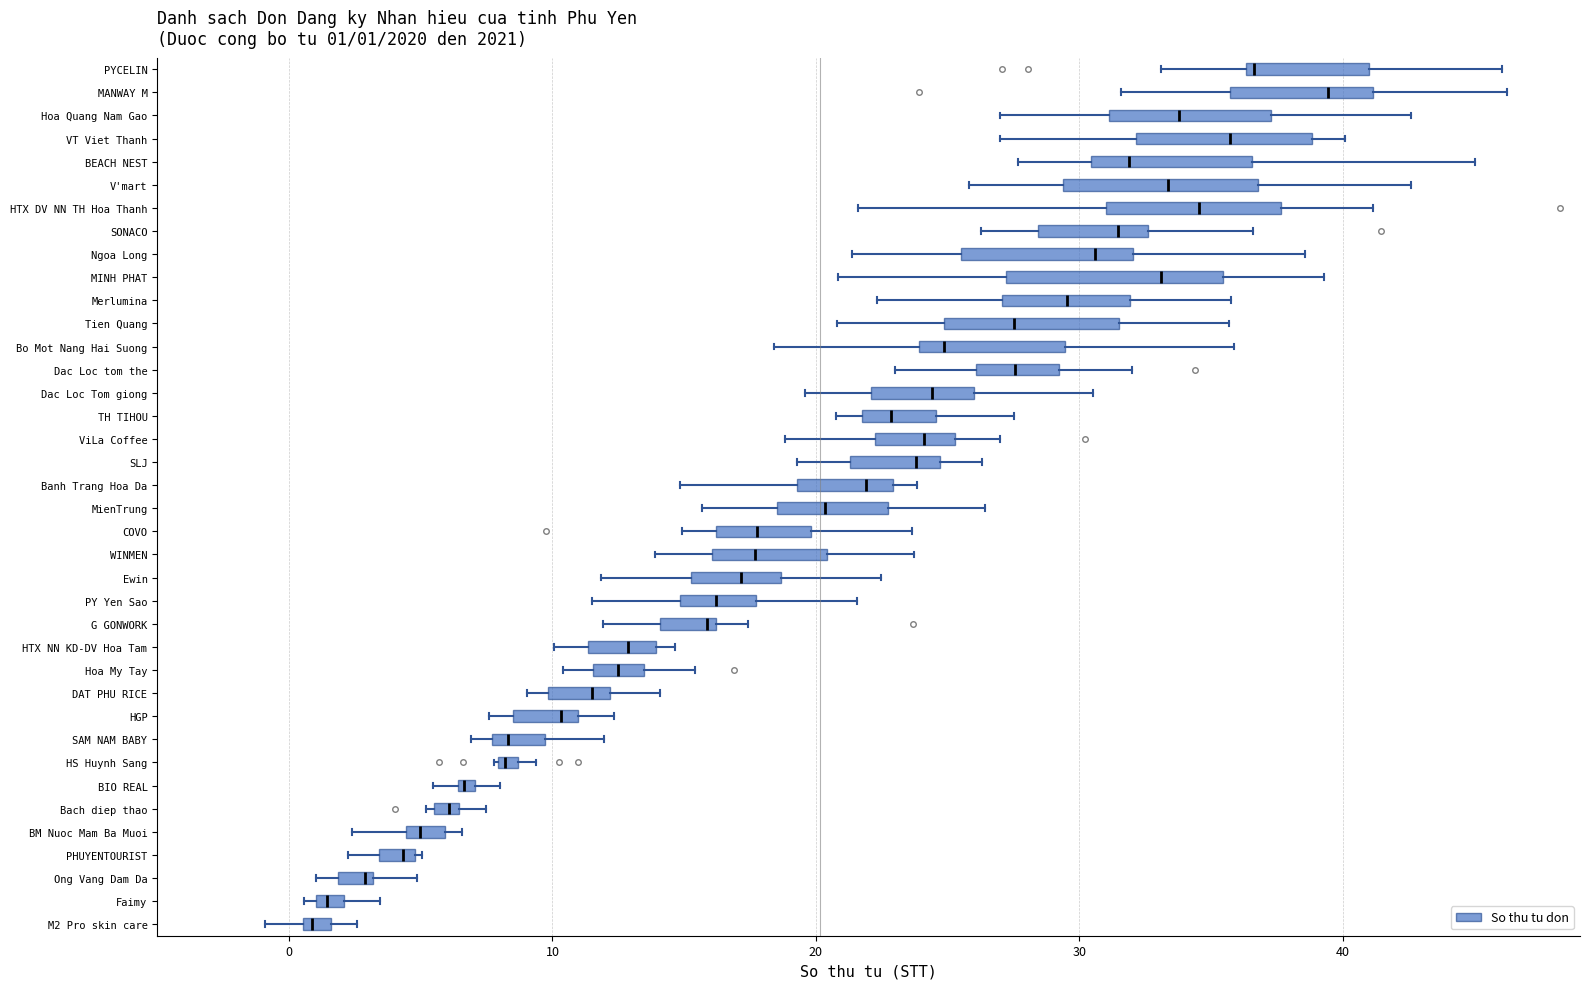

Which box has the furthest to the right median line?

MANWAY M